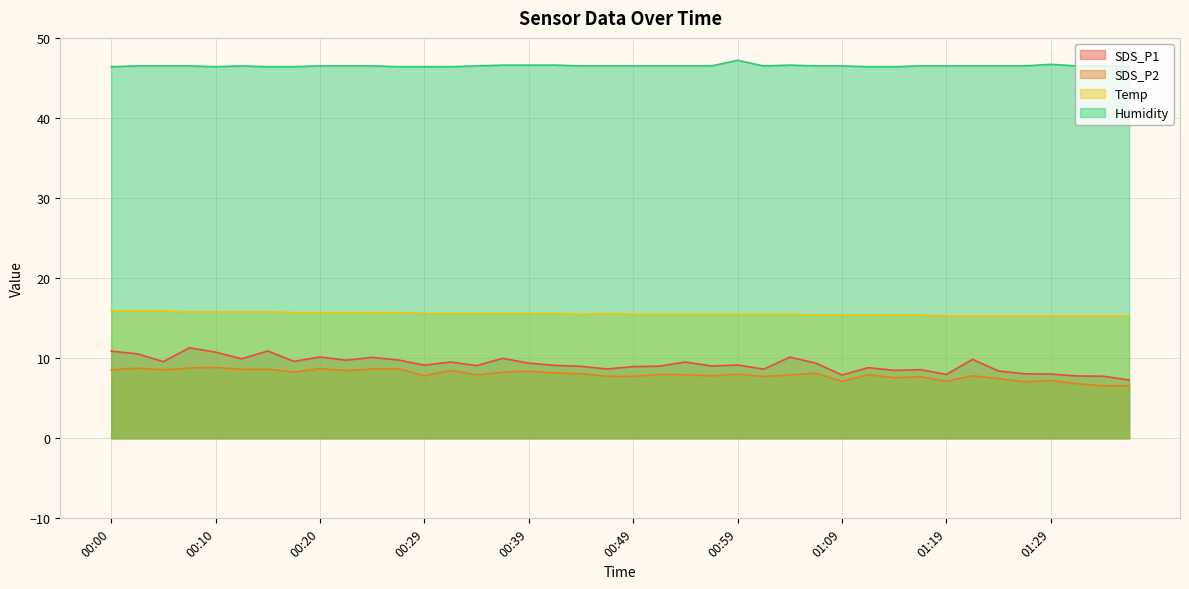

What is the highest value of the SDS_P2 series?

8.8